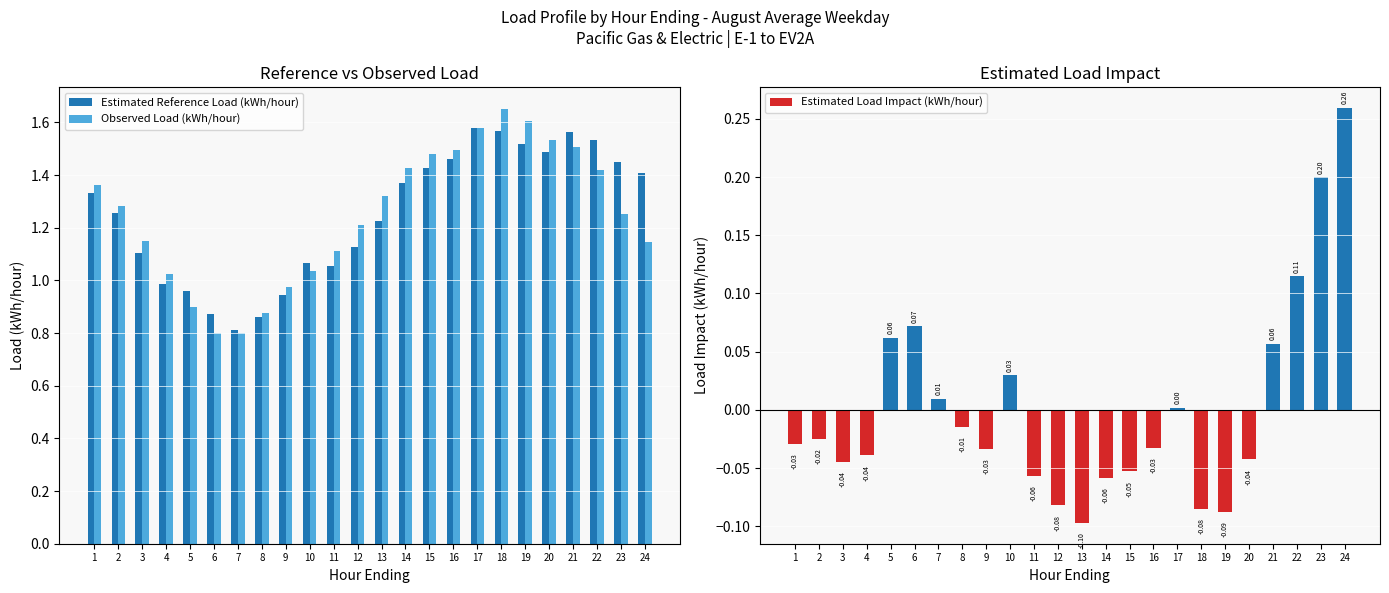

What is the average value of the Observed Load (kWh/hour) series?

1.2